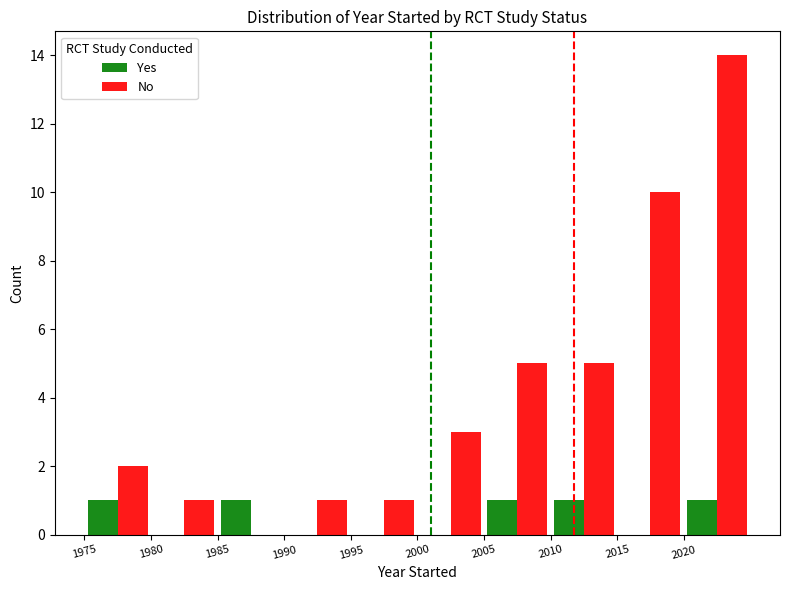

Which series has the largest range (max minus min)?

No